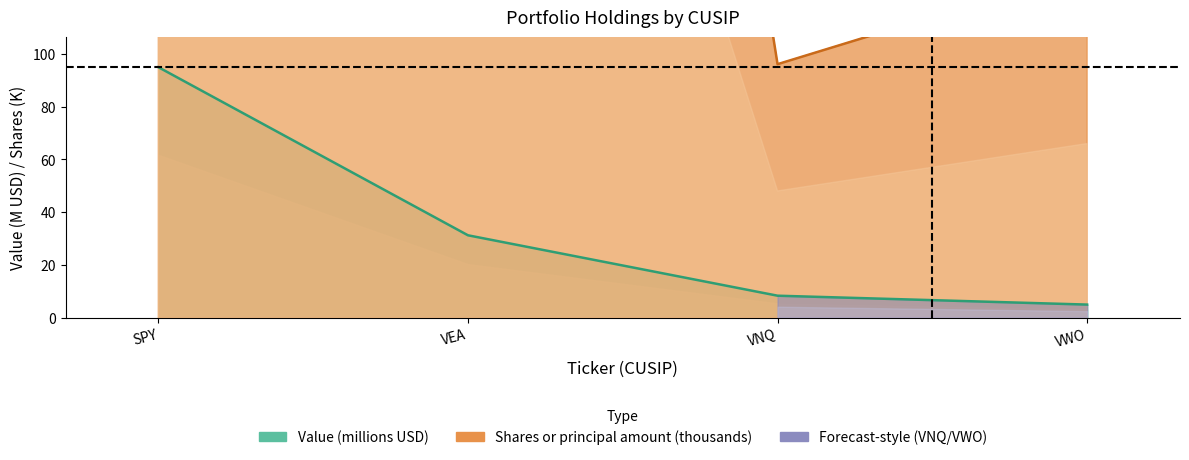

What is the value of the Shares or principal amount point at the 2nd from the left?

834.7